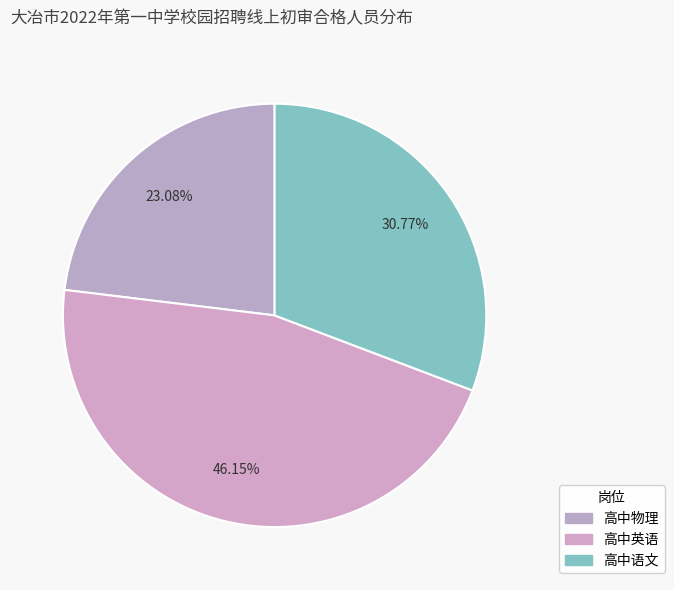

How many segments does this pie chart have?

3